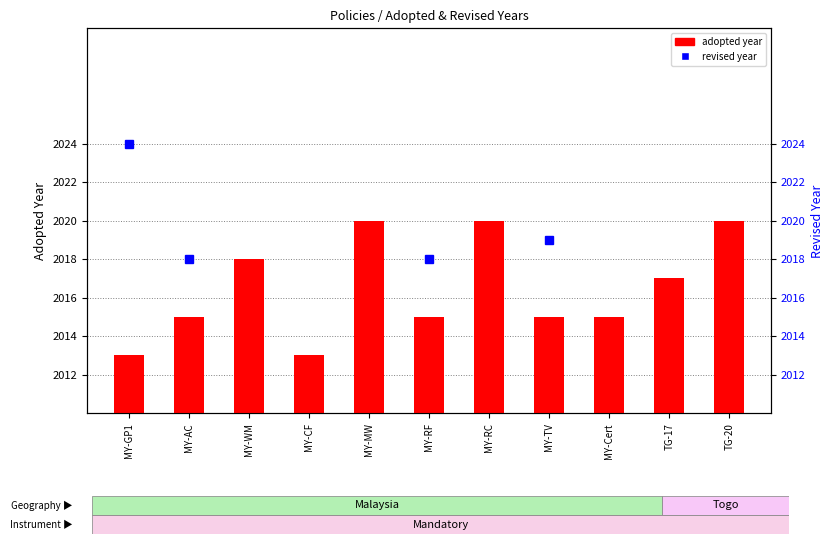

What is the sum of the adopted values at MY-WM and MY-MW?

4038.0